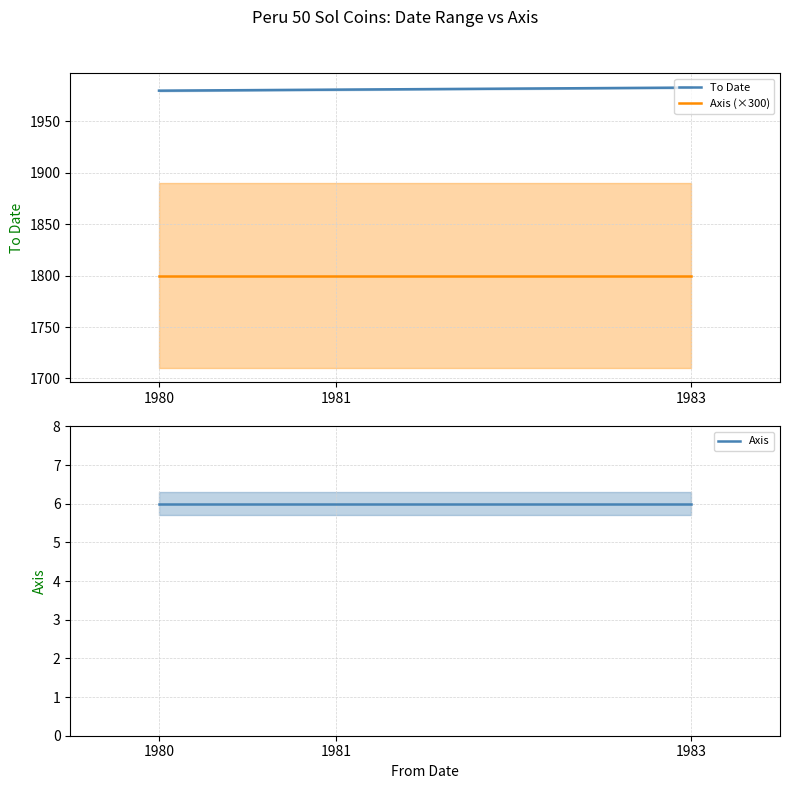

The Axis series shows 6 at 1983. True or false?

True